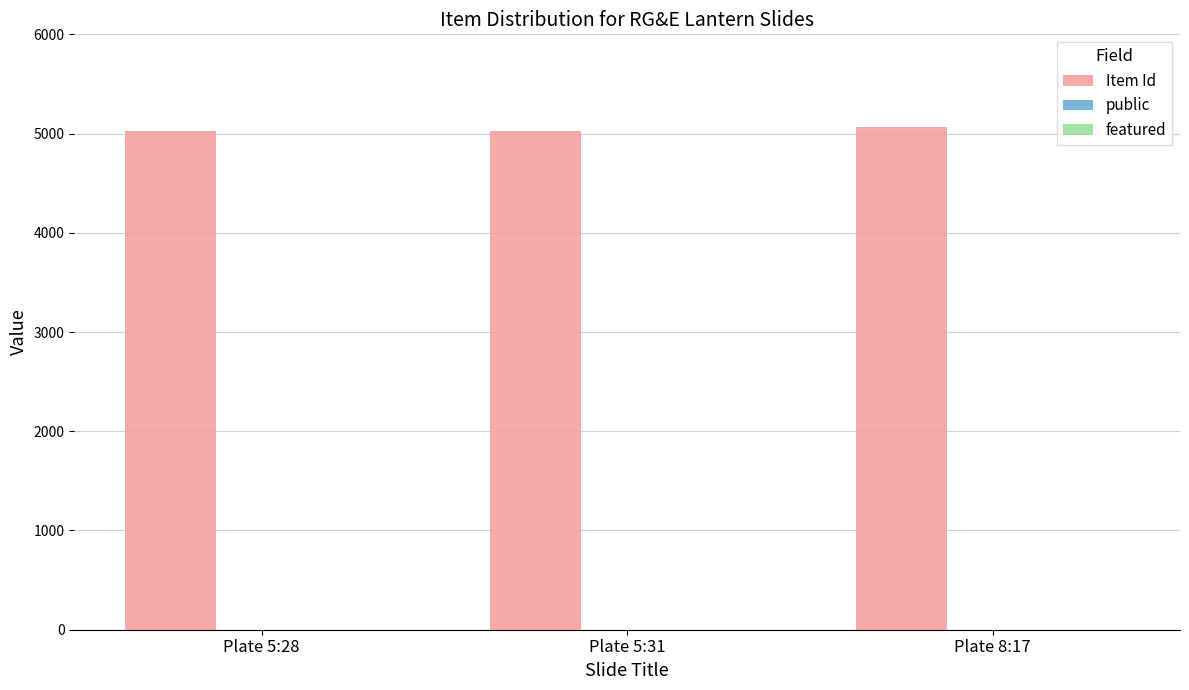

What is the highest value of the Item Id series?

5062